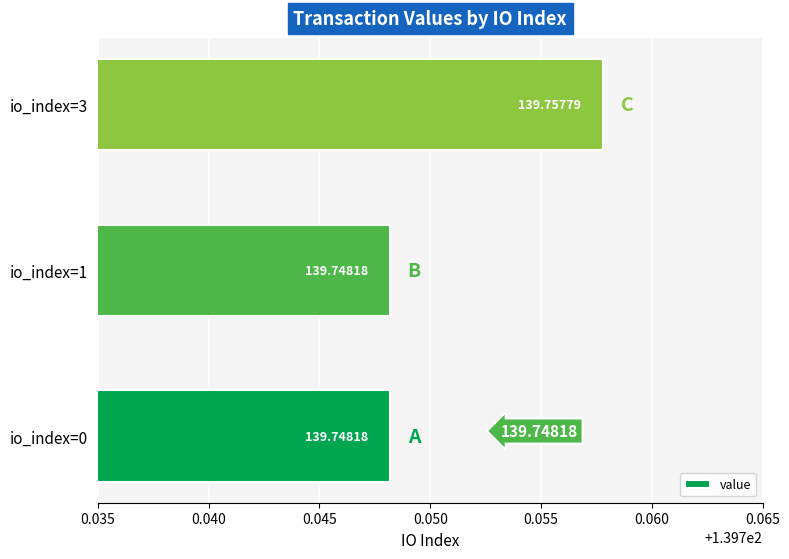

What is the sum of the values at io_index=3 and io_index=1?

279.5